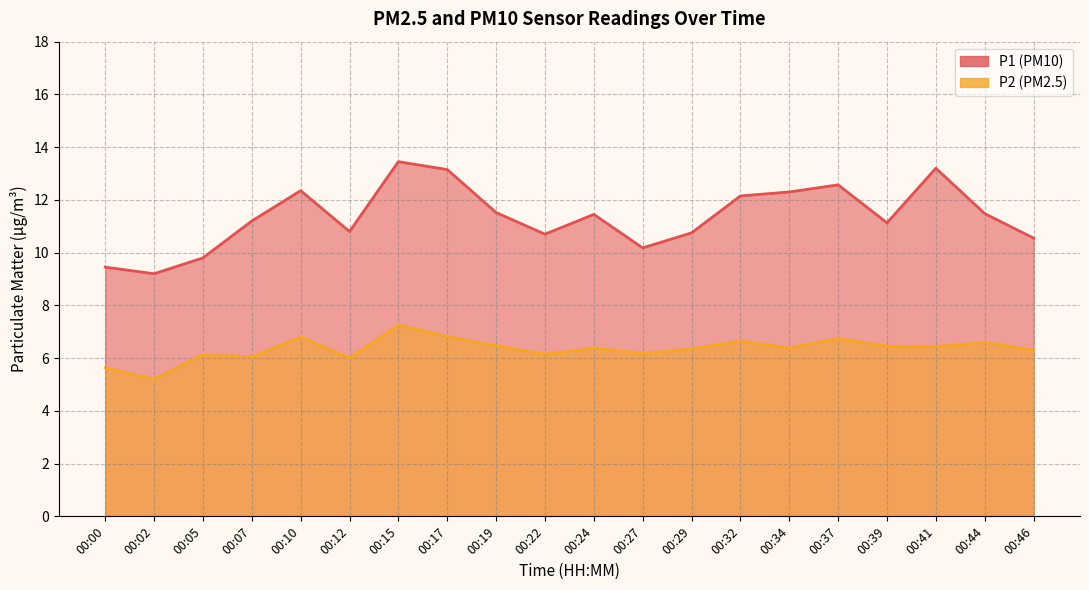

What is the difference between the maximum and minimum values in the P1 series?

4.2